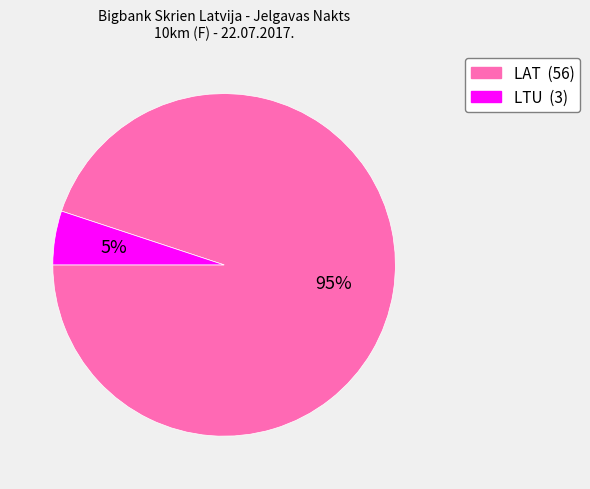

To the nearest percent, what is the average slice percentage?

50%